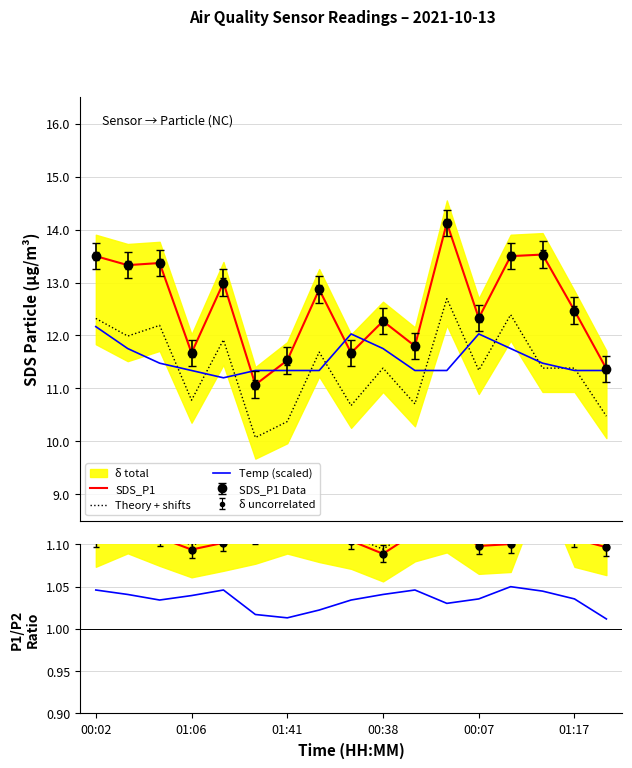

The SDS_P1 series shows 11.4 at 16. True or false?

True